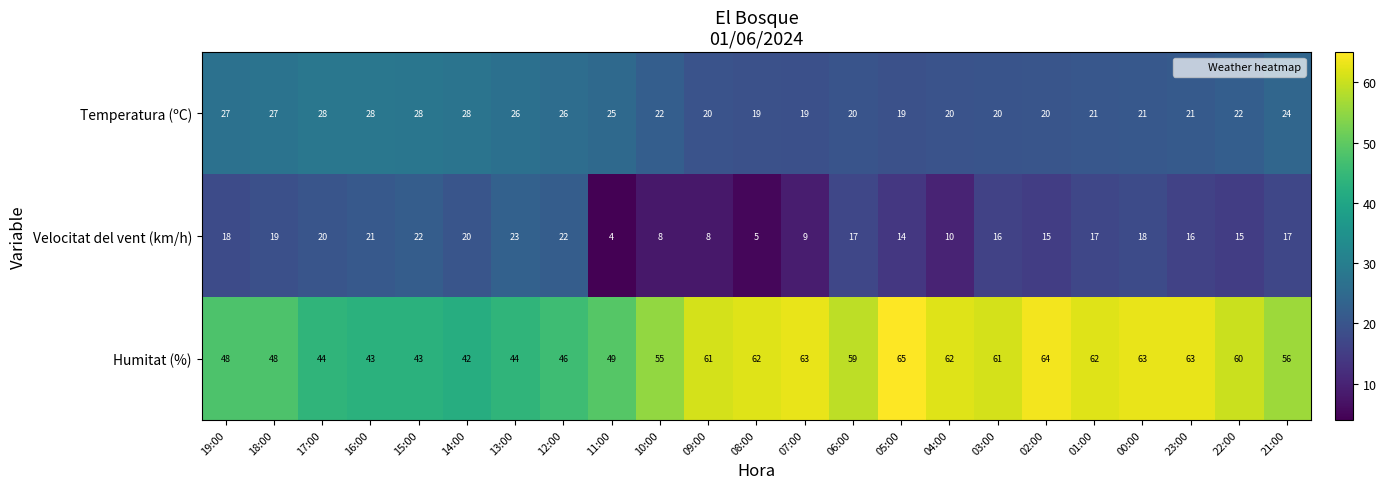

What is the sum of all Temperatura (ºC) values?

531